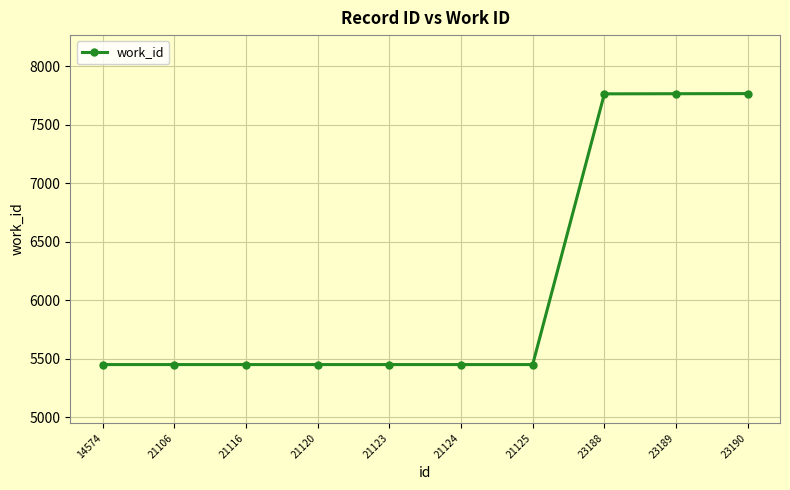

Is it true that the value at 23189 is 1896?

False